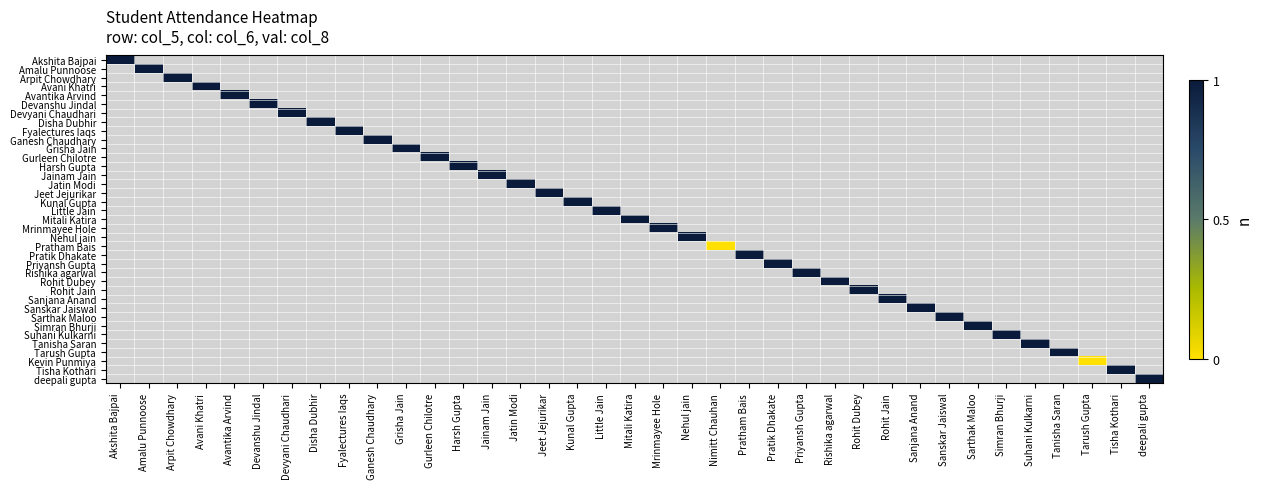

How many values in Avantika Arvind are above zero?

1